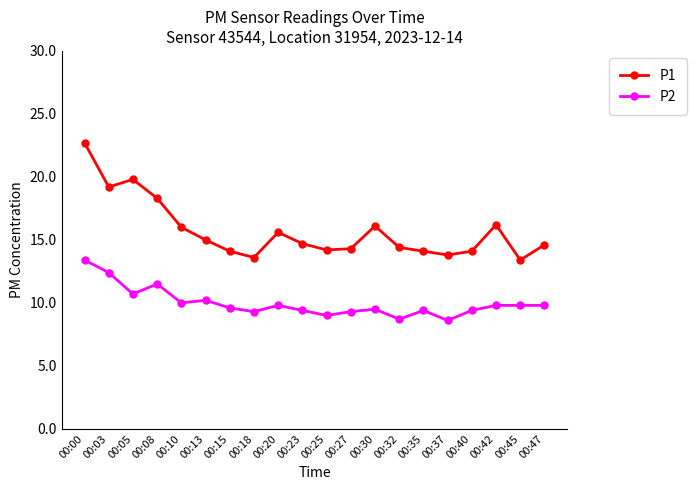

What is the value of the P2 point at the 2nd from the left?

12.4